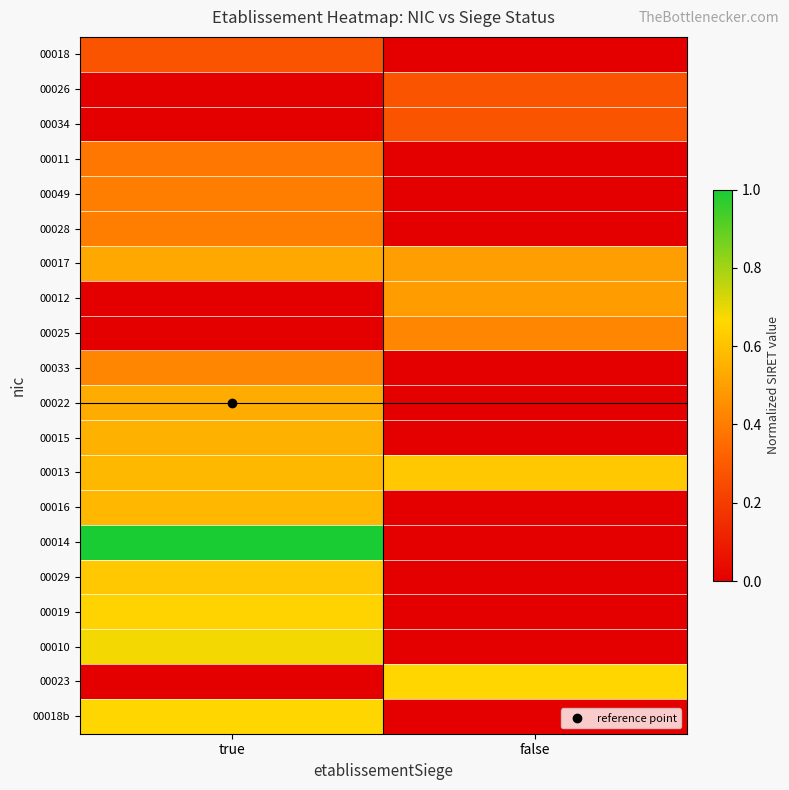

At true, list the series in order from smallest to largest.

00026, 00034, 00012, 00025, 00023, 00018, 00011, 00049, 00028, 00033, 00017, 00022, 00015, 00016, 00013, 00029, 00019, 00018b, 00010, 00014